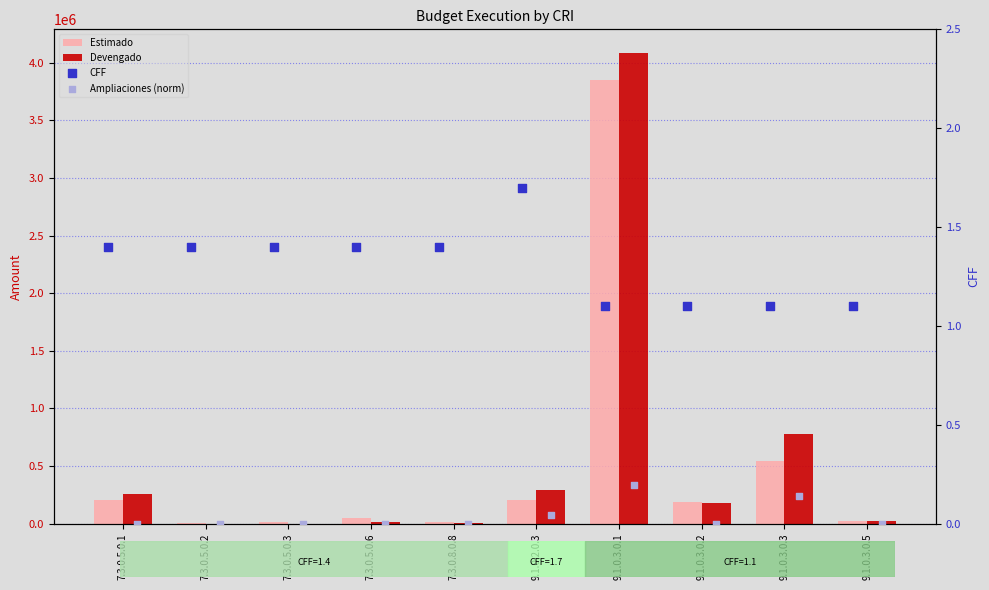

Is the value of Estimado at 7.3.0.5.0.1 greater than the value of Devengado at 7.3.0.5.0.2?

Yes